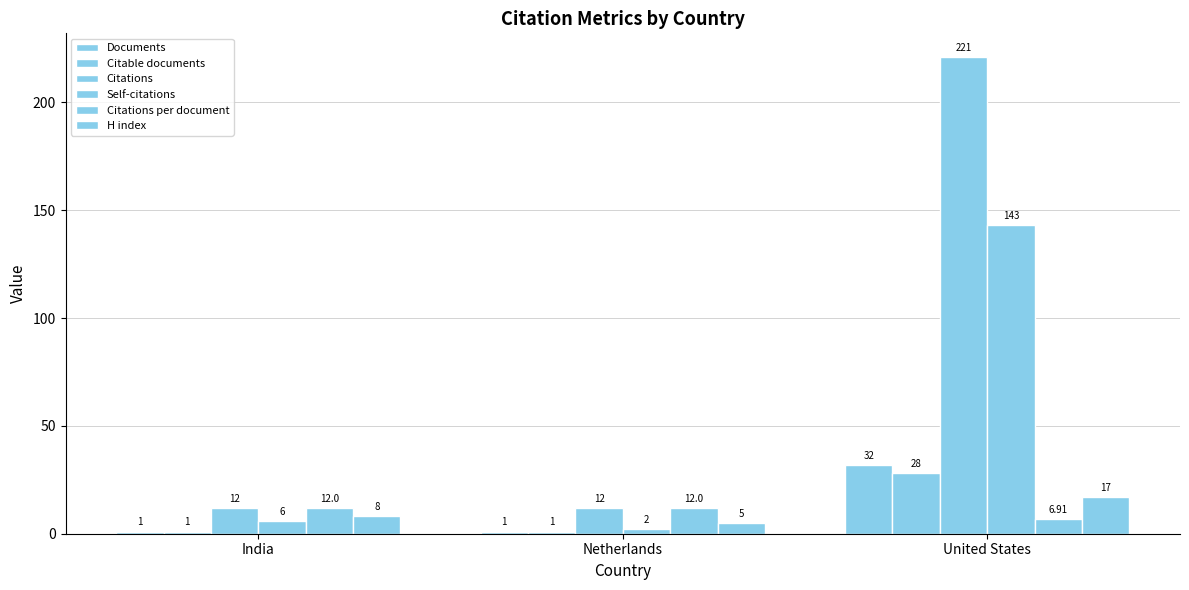

Is it true that Citations per document equals 6.9 at United States?

True